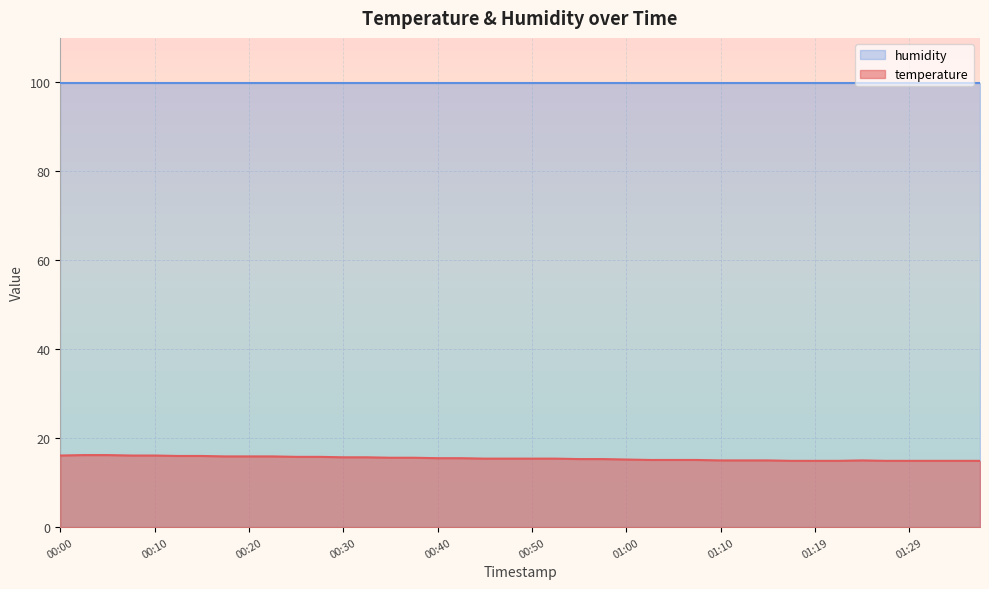

List the labels in order of value, smallest first.

01:17, 01:19, 01:22, 01:27, 01:29, 01:32, 01:34, 01:37, 01:10, 01:12, 01:15, 01:24, 01:02, 01:05, 01:07, 01:00, 00:55, 00:57, 00:45, 00:47, 00:50, 00:52, 00:40, 00:42, 00:35, 00:37, 00:30, 00:32, 00:25, 00:27, 00:18, 00:20, 00:23, 00:13, 00:15, 00:00, 00:08, 00:10, 00:03, 00:05